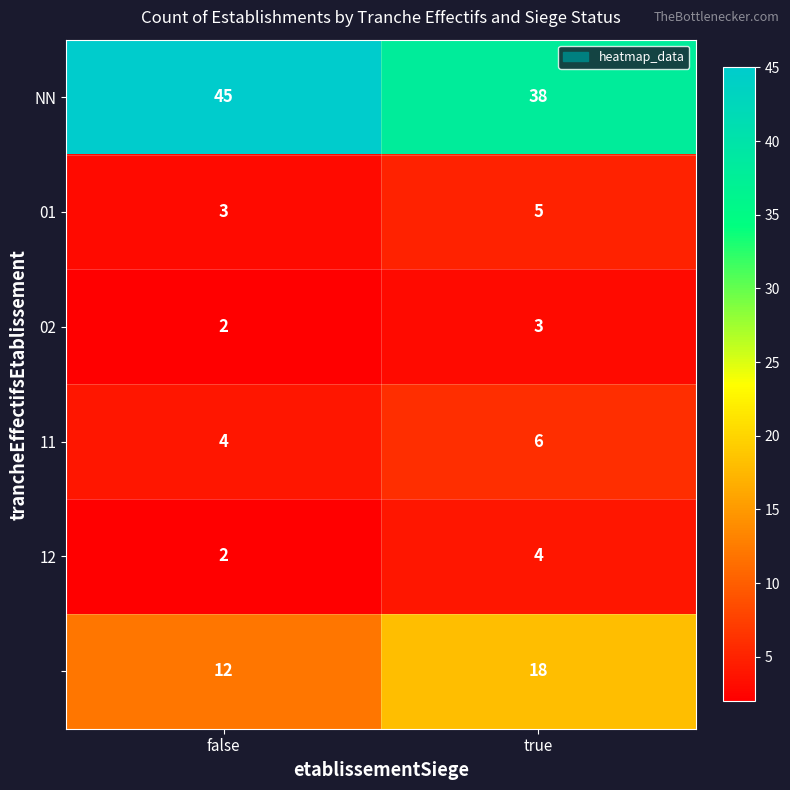

What is the spread (max minus min) of values at true?

35